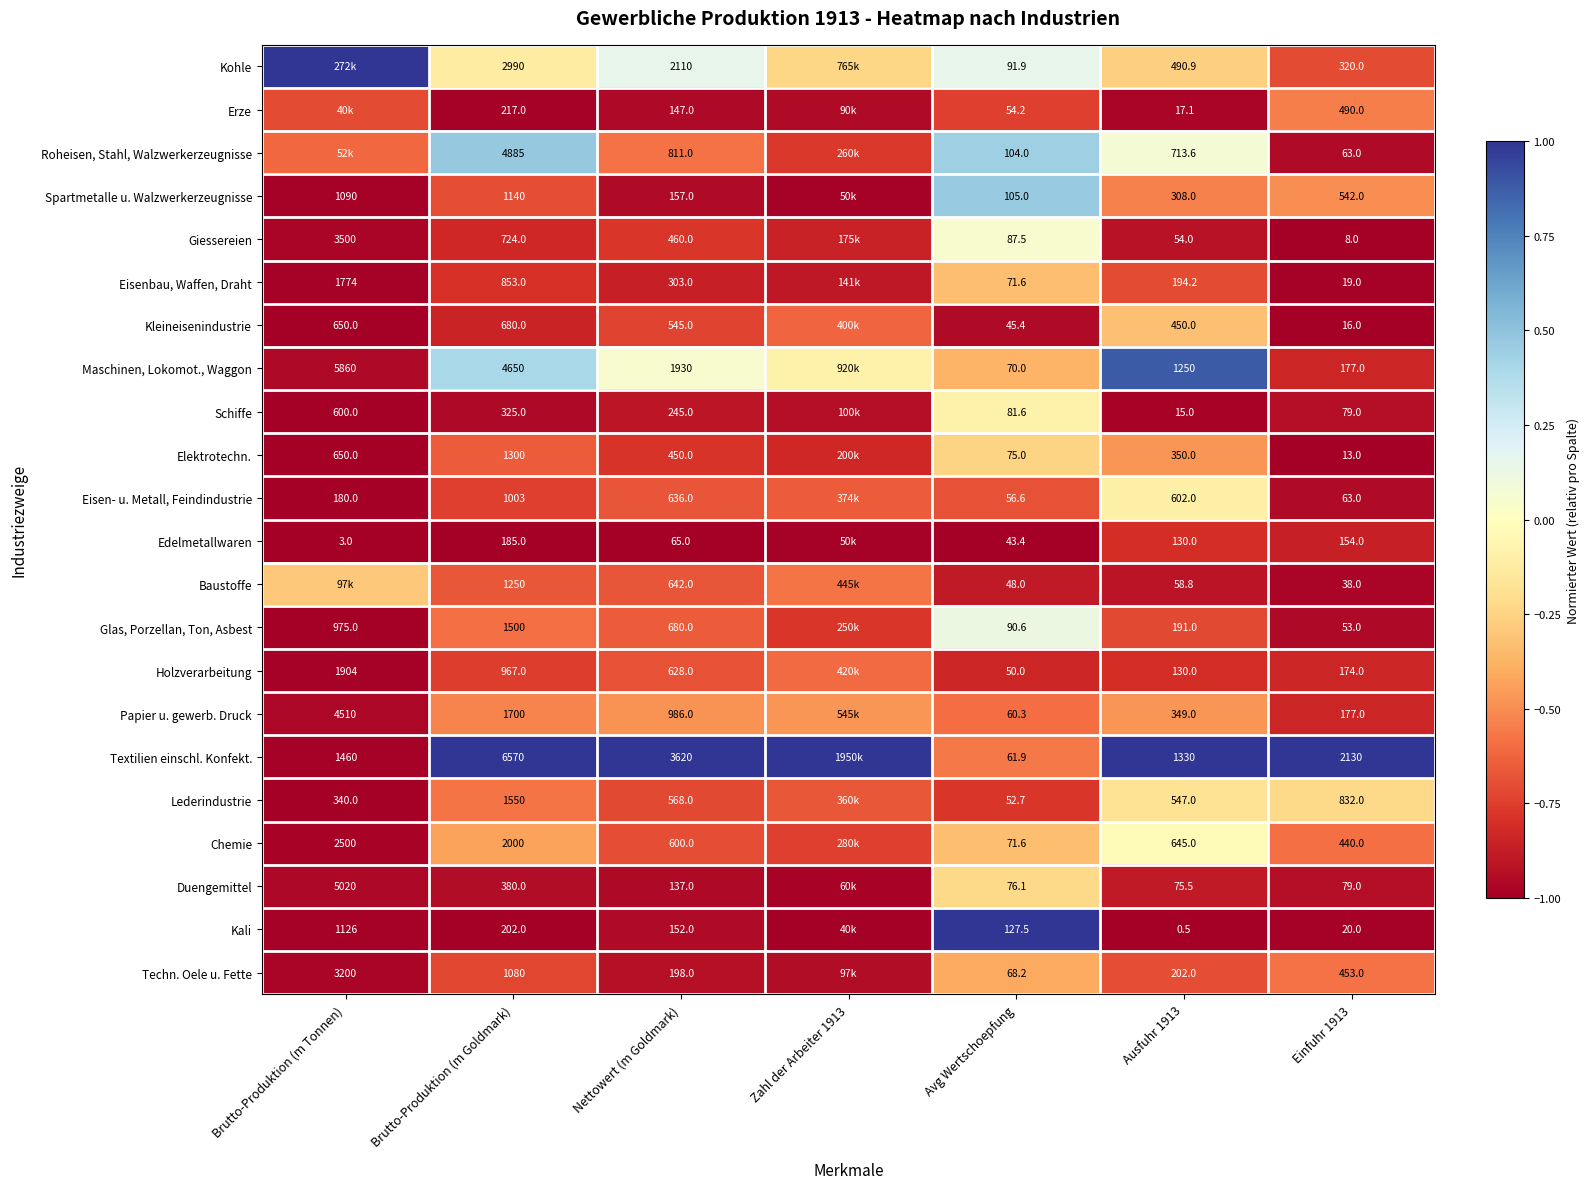

Is the value of Glas, Porzellan, Ton, Asbest at Einfuhr 1913 greater than the value of Duengemittel at Einfuhr 1913?

No